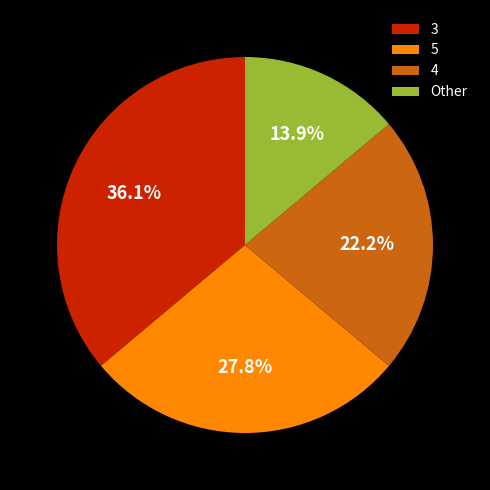

Approximately how many times larger is the value at 5 compared to Other?

2.0